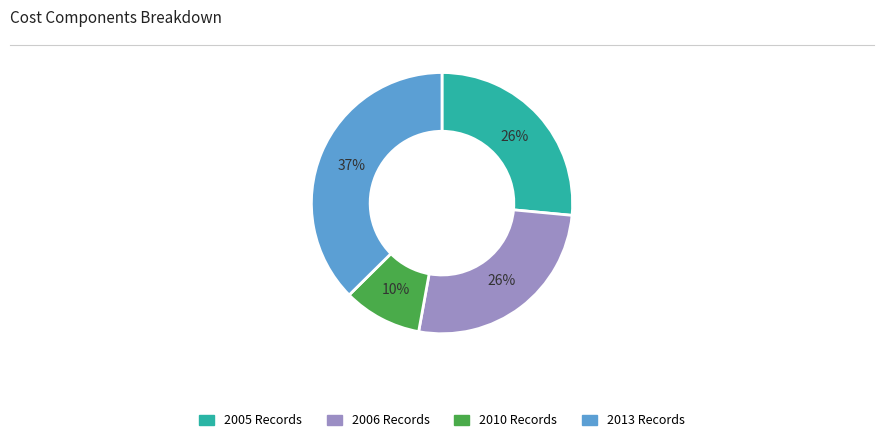

To the nearest percent, what portion does 2005 Records represent?

26%